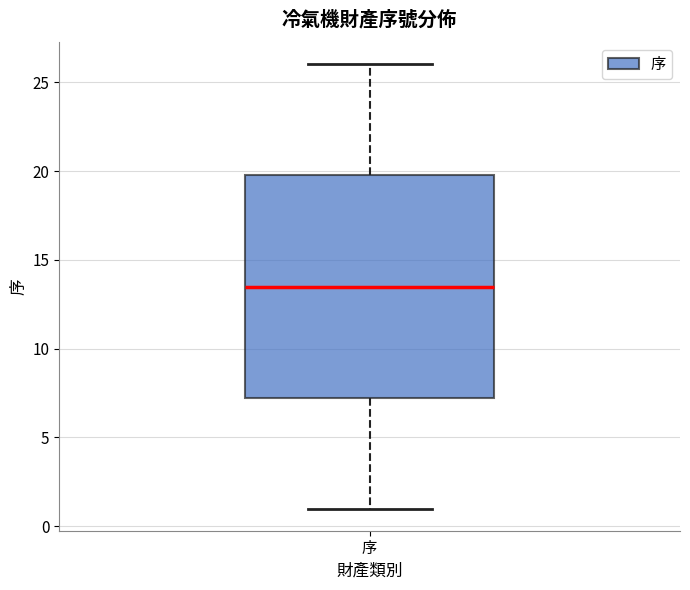

Transcribe this box plot: give where the median line is, the range the box spans, and where the two whiskers end, as read against the y-axis. The values are not printed on the chart, so give them approximately, as read against the axis.

median 13.5, box 7.5 to 20.0, whiskers 1.0 to 26.0